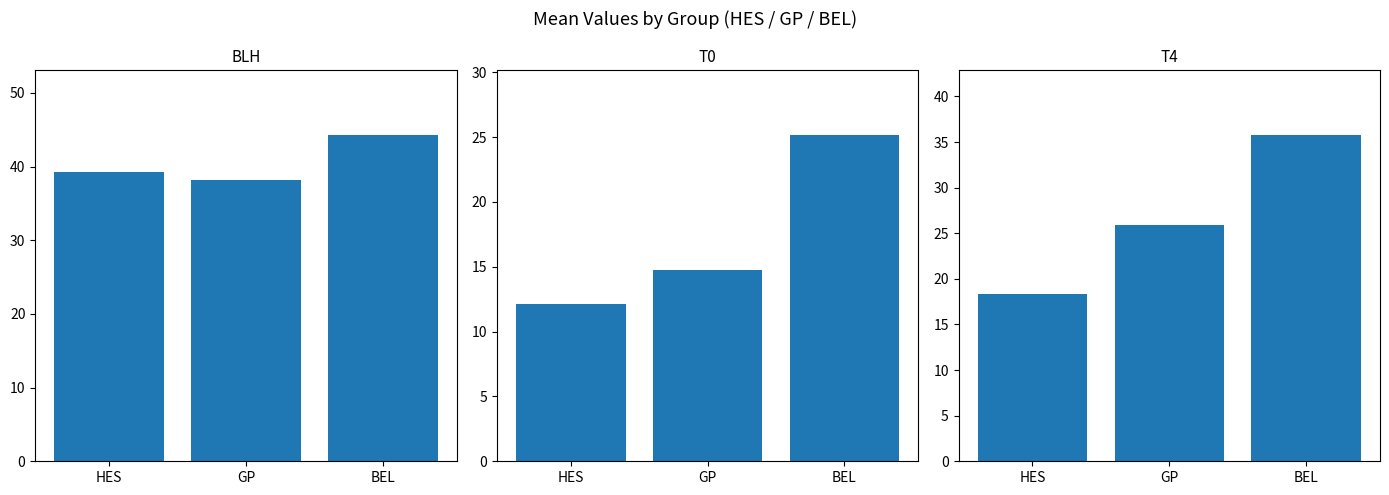

Between GP and HES, which is larger?

HES